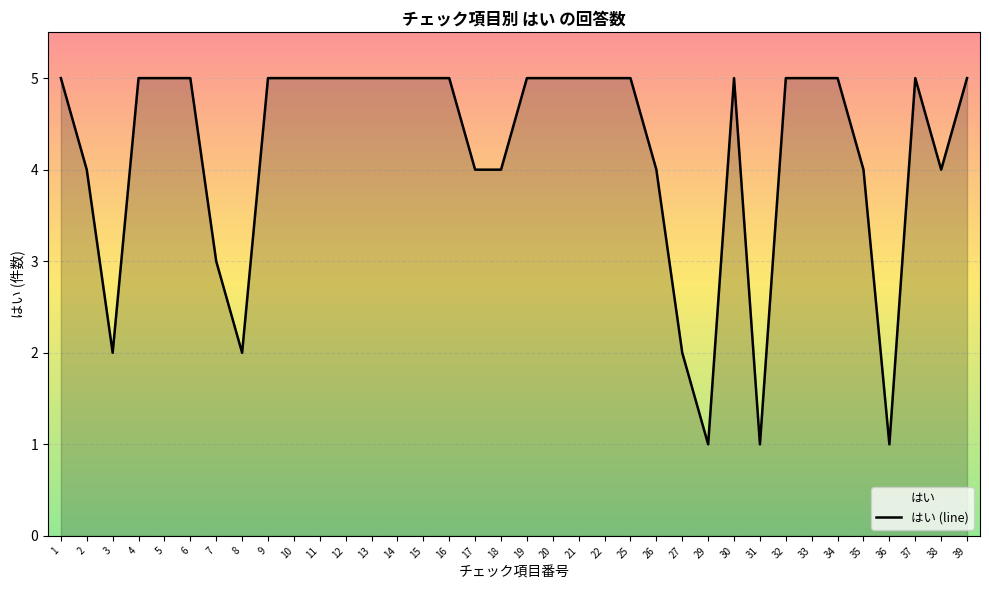

What is the value of the 2nd point from the left?

4